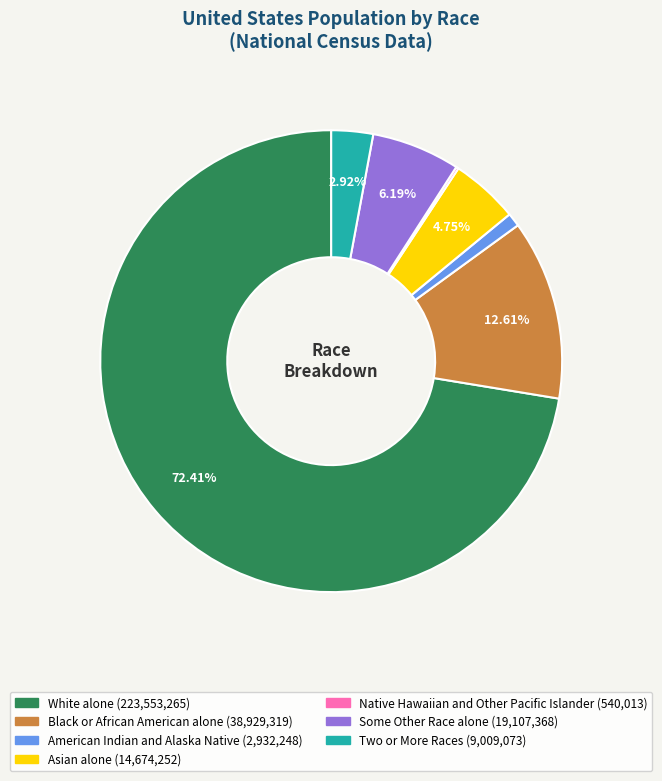

To the nearest percent, what is the combined percentage of Some Other Race alone and Two or More Races?

9%